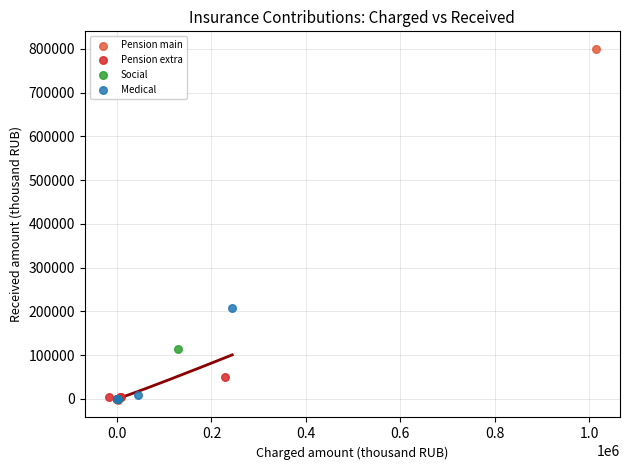

Which series reaches the maximum Y coordinate?

Pension main